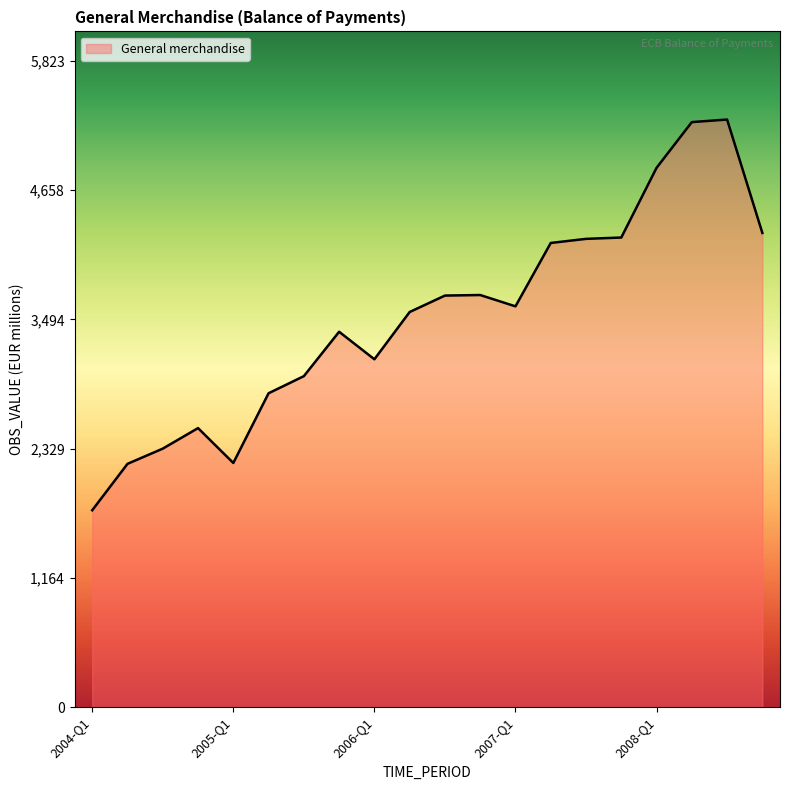

What is the smallest value displayed?

1774